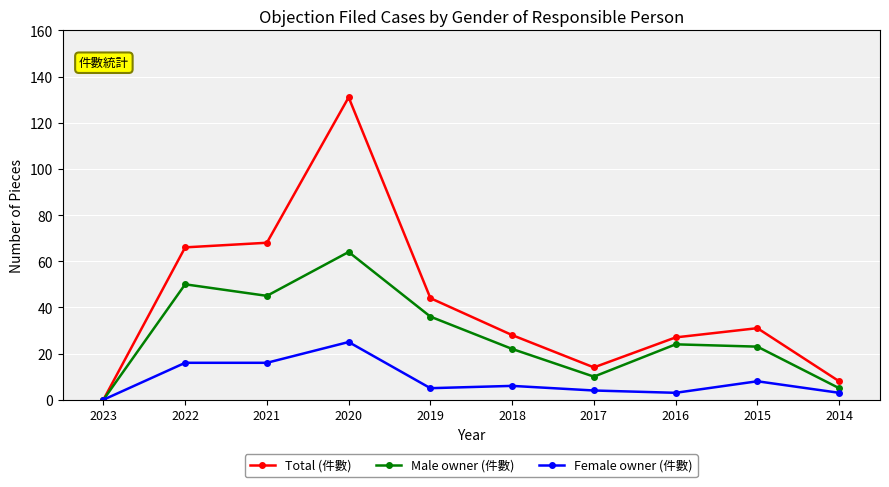

How many interior local valleys does the Male owner (件數) series have?

2